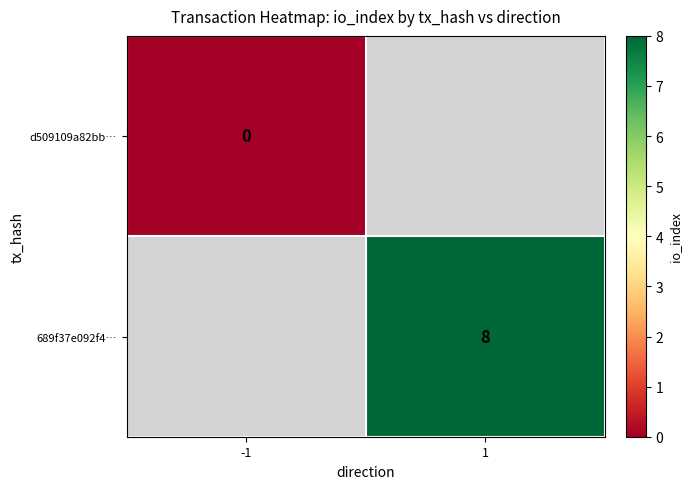

True or false: 689f37e092f4… has a value of 5 at 1.

False